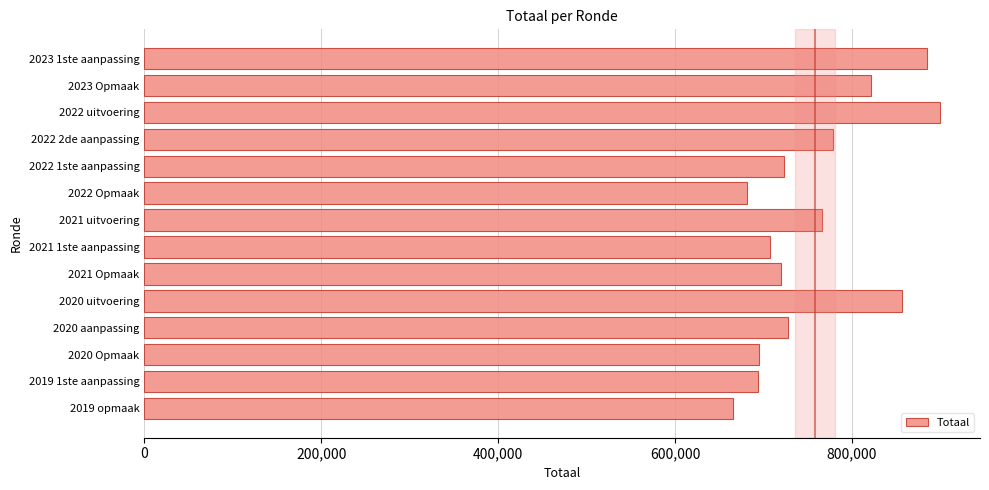

What is the minimum value shown in the chart?

664998